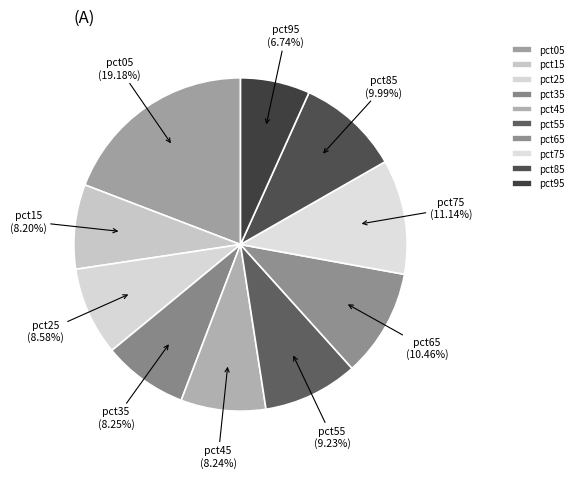

What percentage do pct15 and pct25 together represent?

16.8%